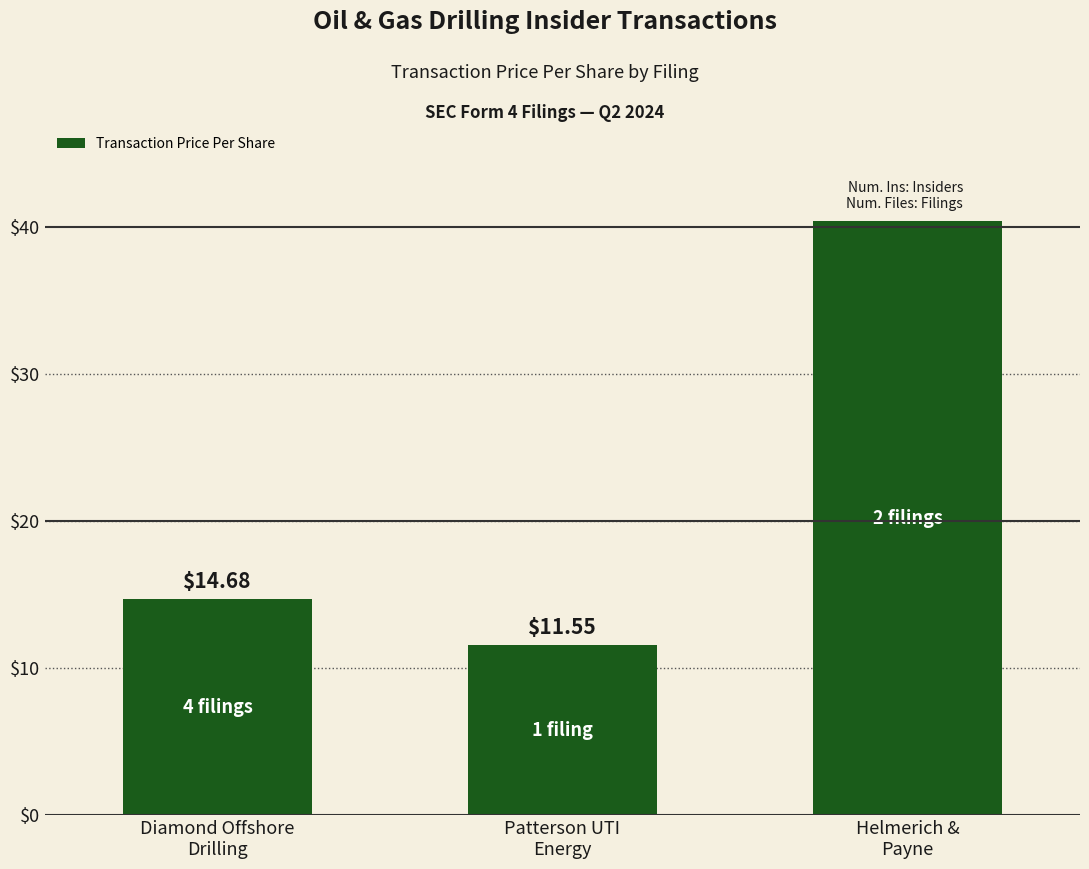

At which category does the chart reach its peak across all series?

Helmerich &
Payne